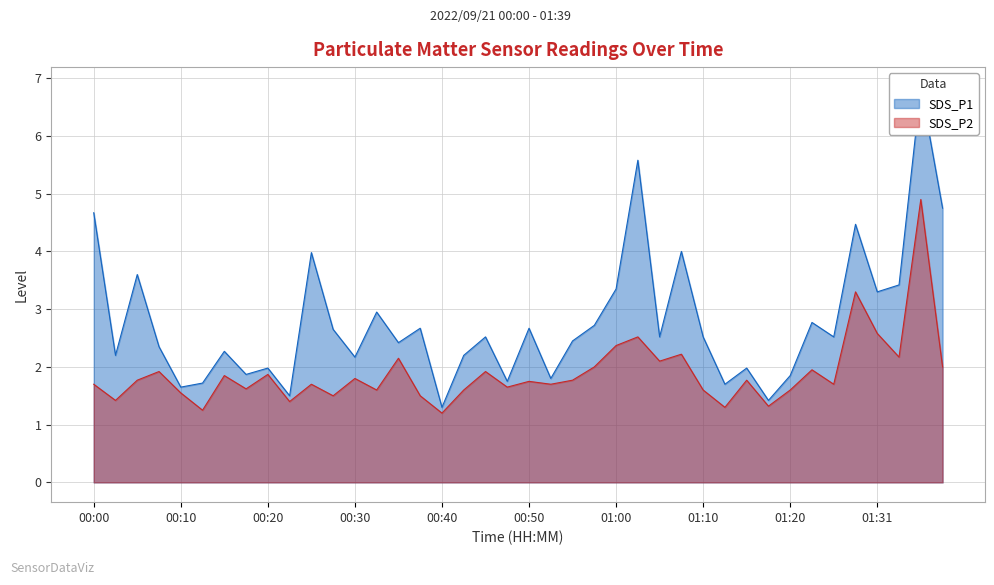

True or false: SDS_P2 has a value of 3.3 at 01:29.

True